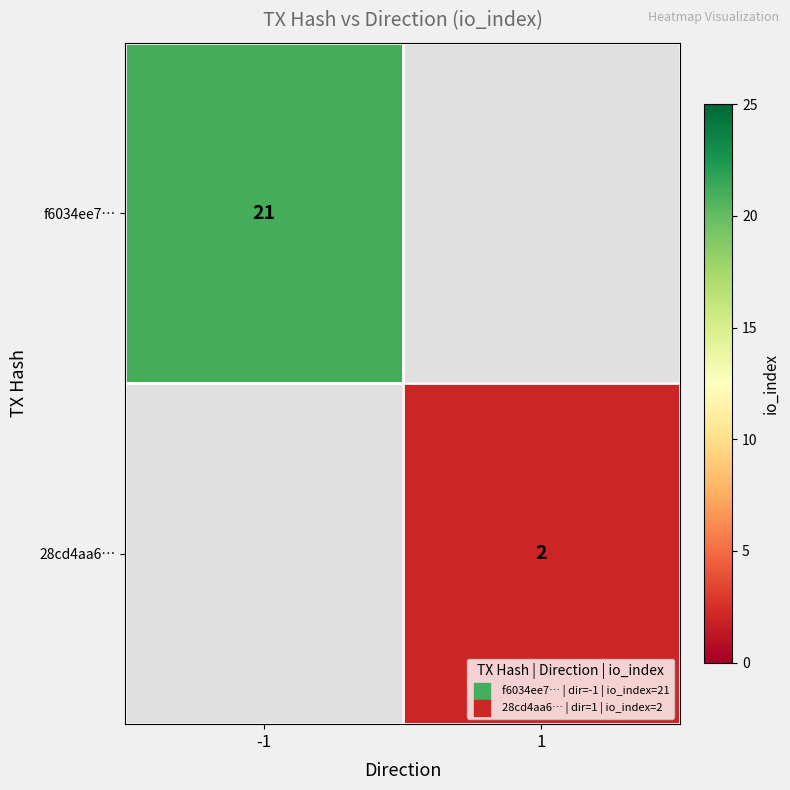

True or false: f6034ee7… has a value of 29 at -1.

False